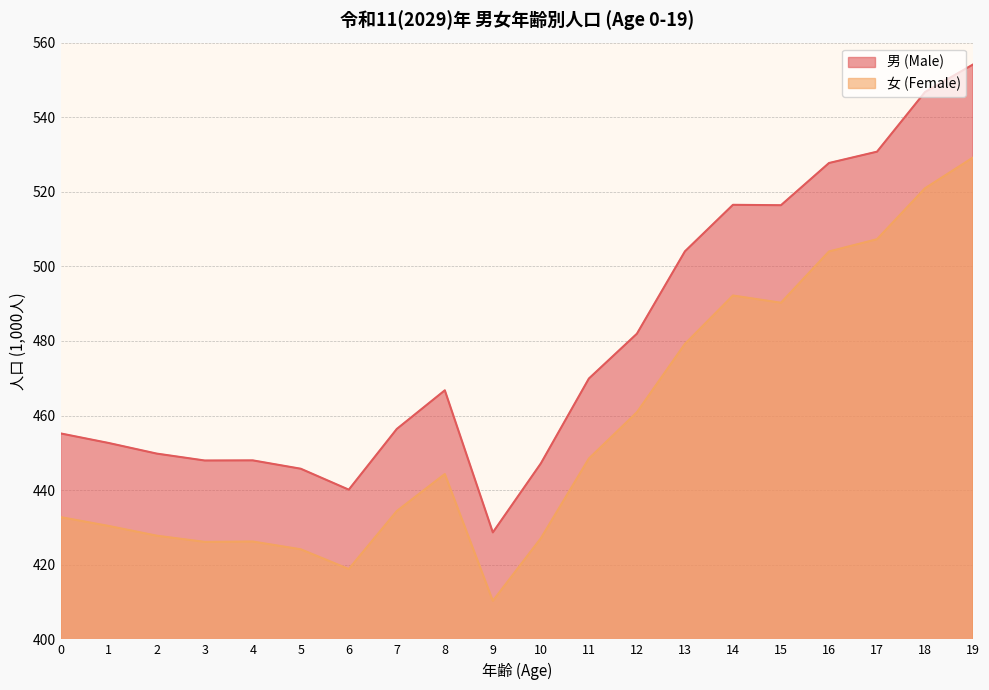

True or false: 女 (Female) has a value of 410.3 at 9.

True